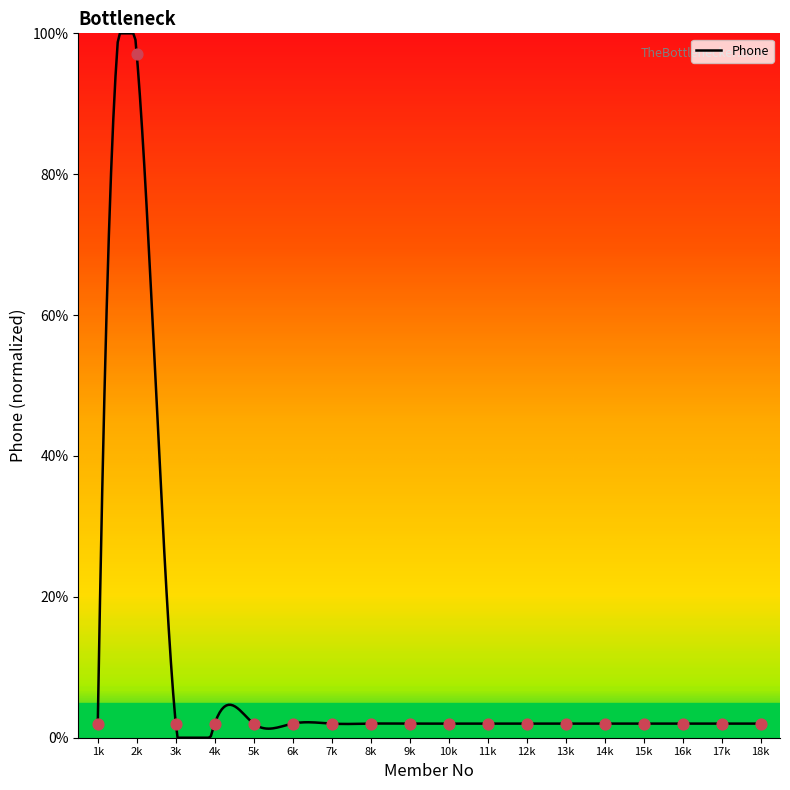

What is the highest value of the Phone series?

100.0